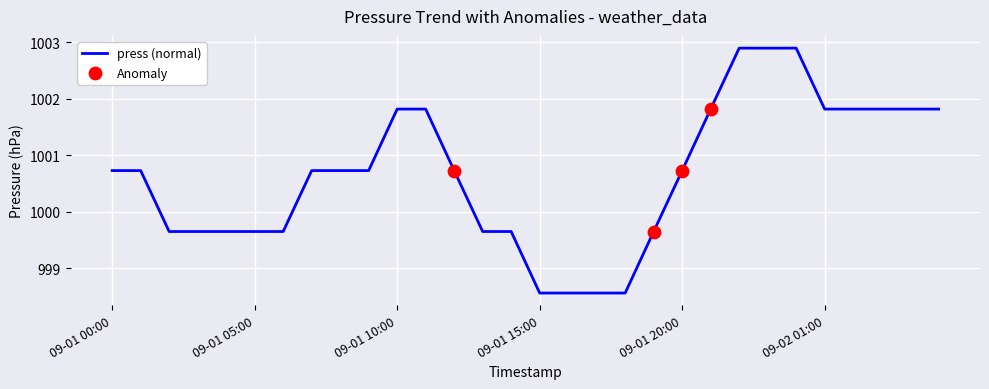

What is the minimum value shown in the chart?

998.6